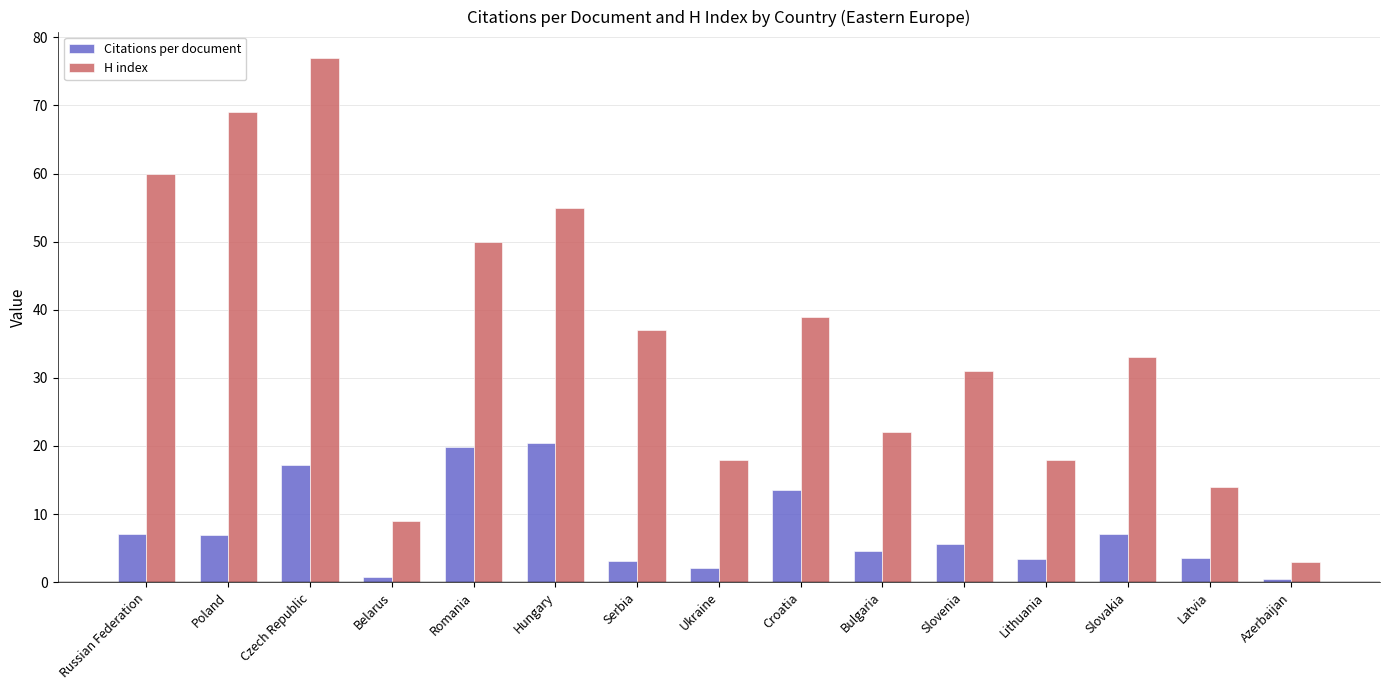

What is the average value of the Citations per document series?

7.7